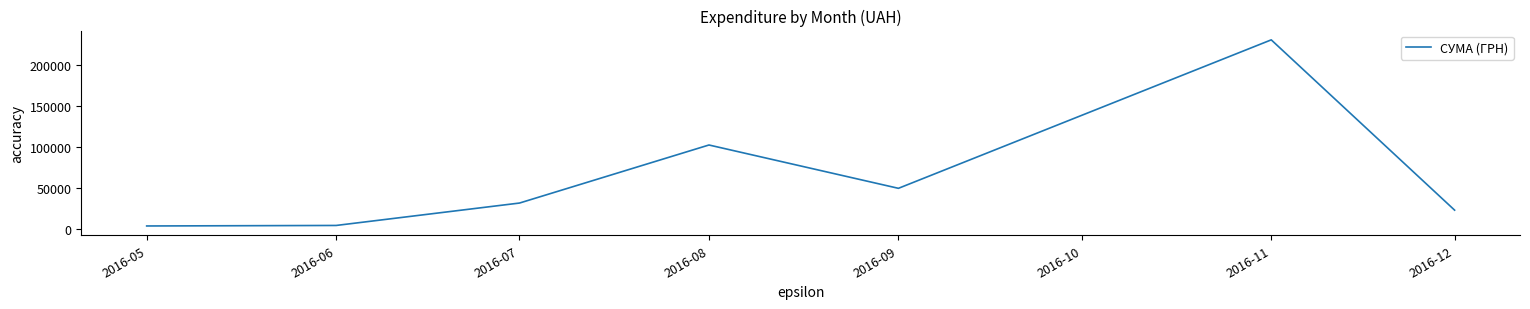

How many interior local peaks (higher than both neighbors) does the data have?

2